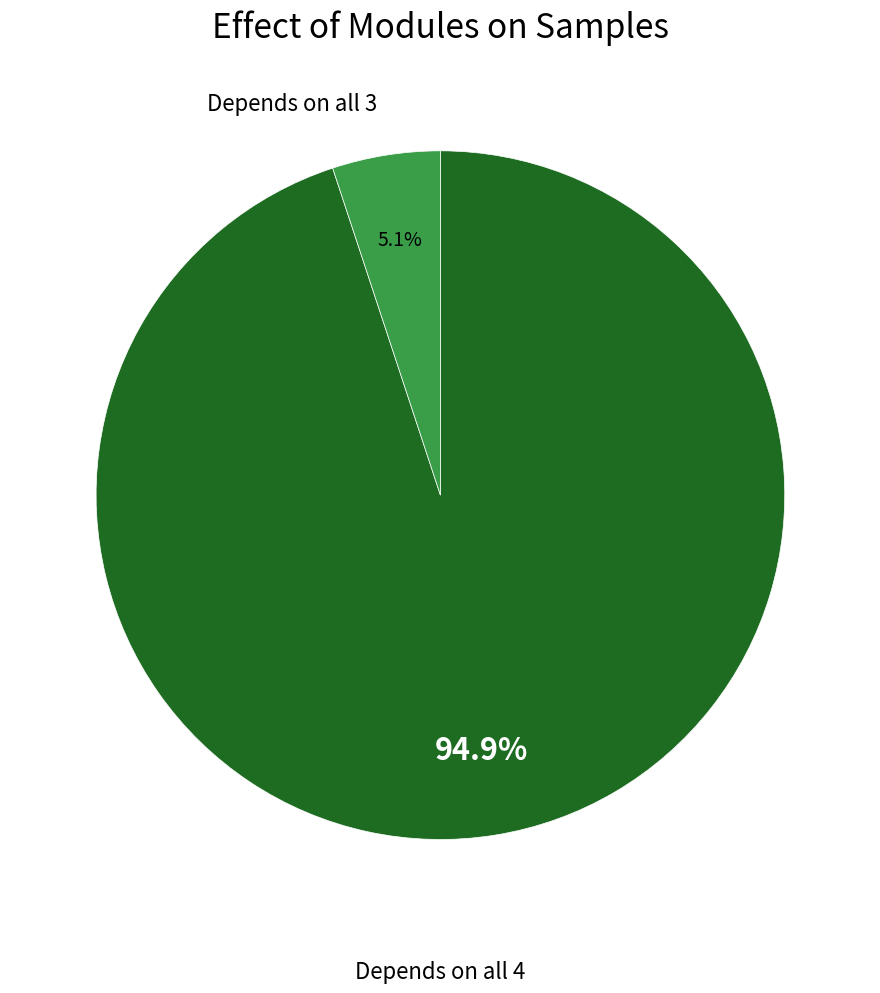

Is there any slice that represents more than half of the pie?

Yes